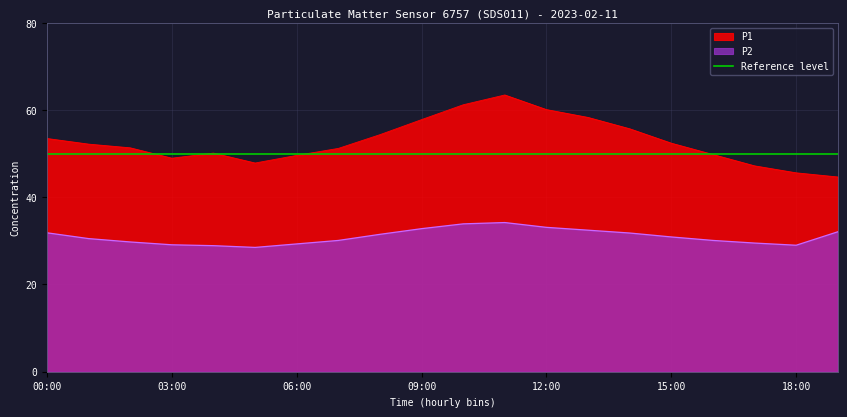

How many interior local valleys does the P2 series have?

2